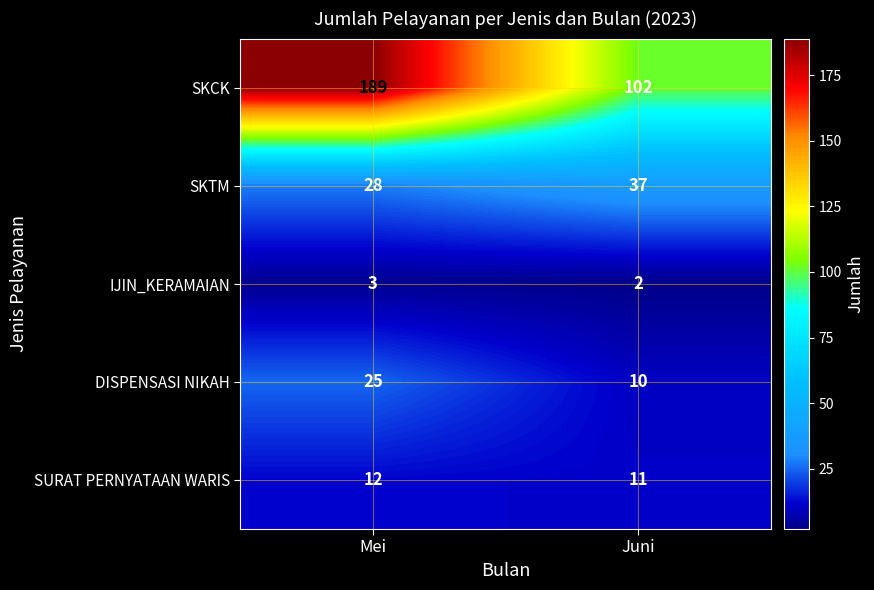

What is the spread (max minus min) of values at Juni?

100